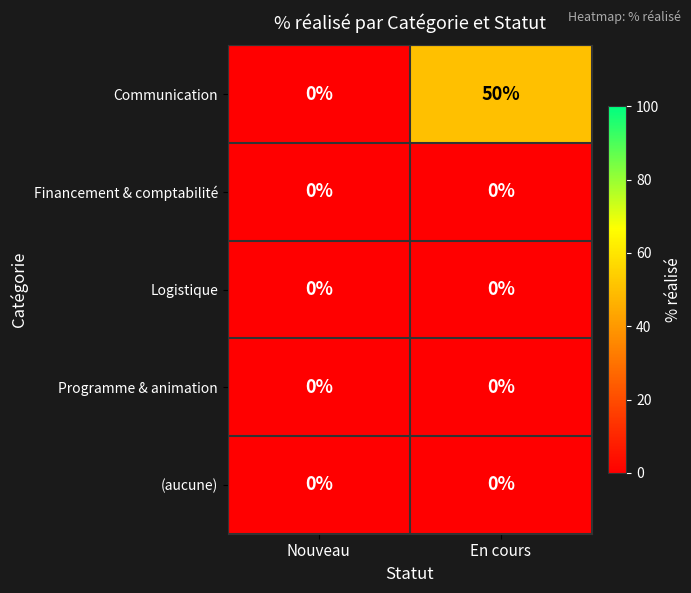

Which series has the largest total across all categories?

Communication